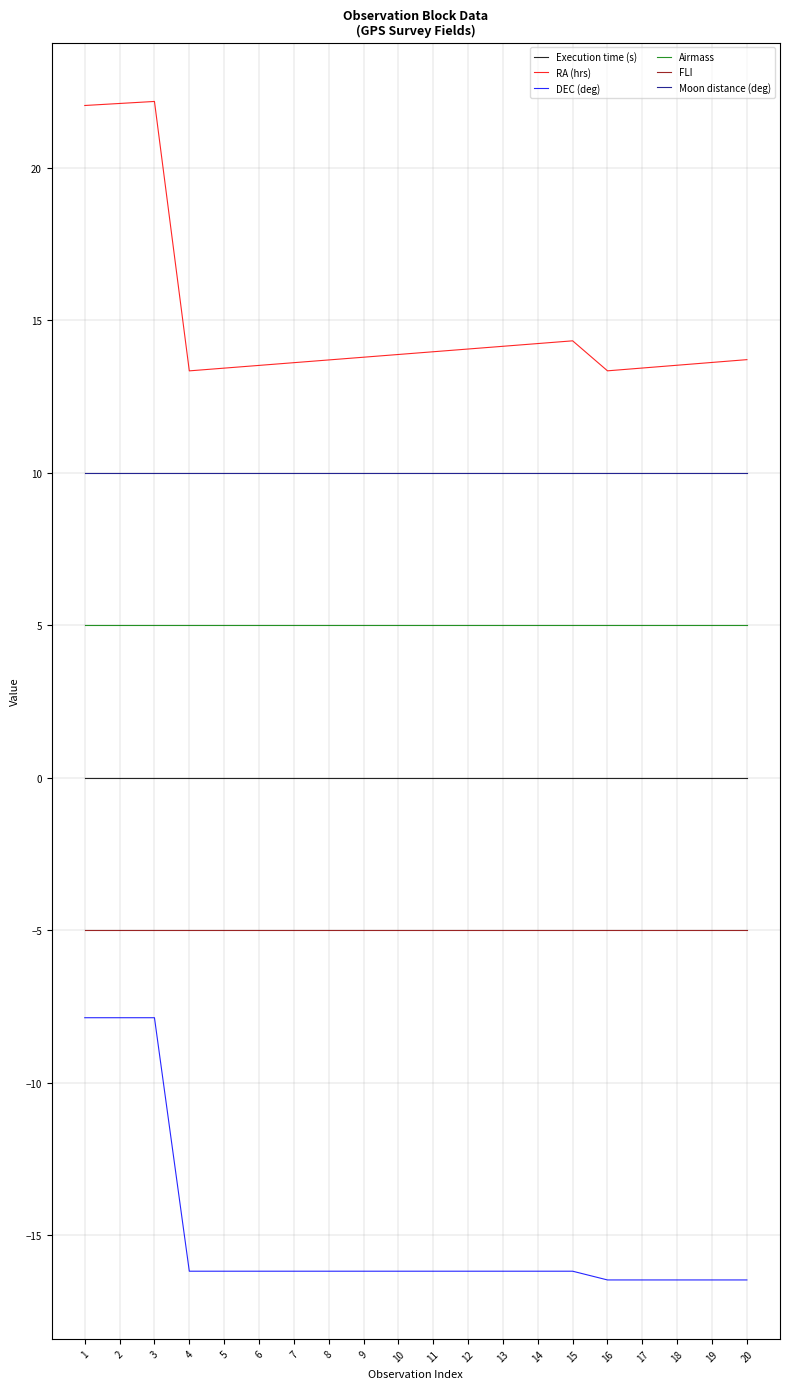

True or false: DEC (deg) and Moon distance (deg) intersect in this chart.

False